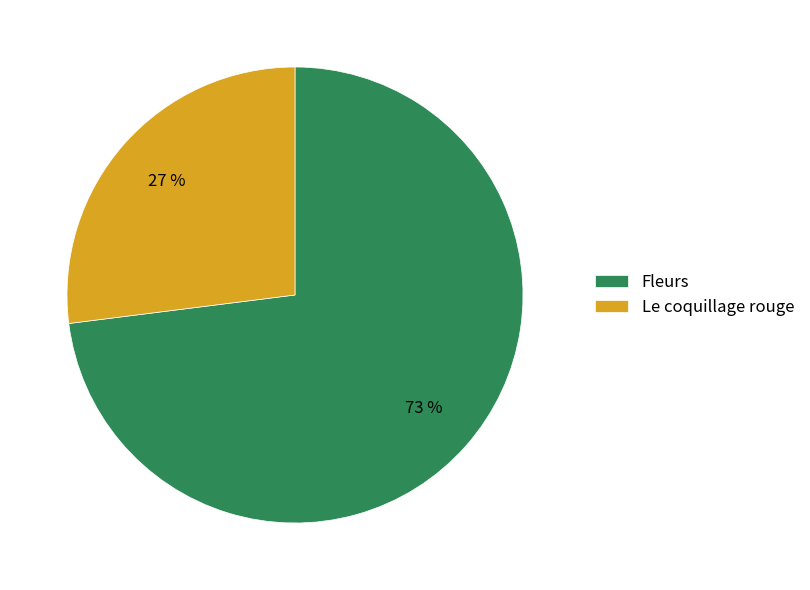

How many segments does this pie chart have?

2